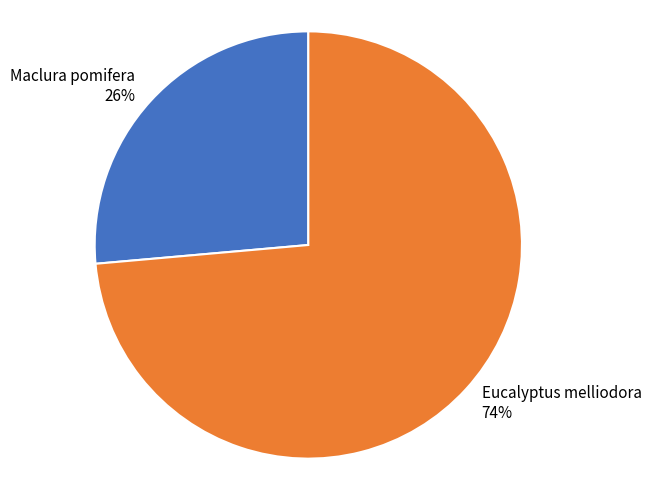

How many slices are in this pie chart?

2